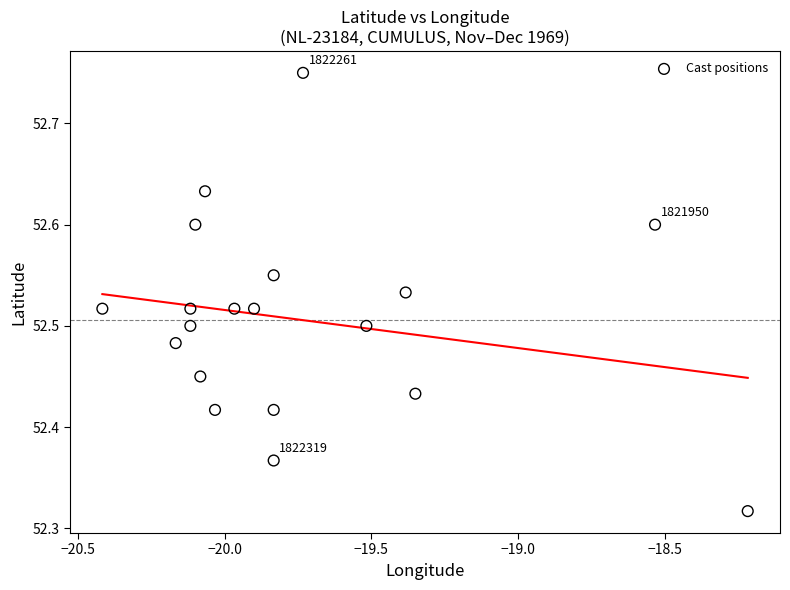

What is the range of Y values (max minus min)?

0.4